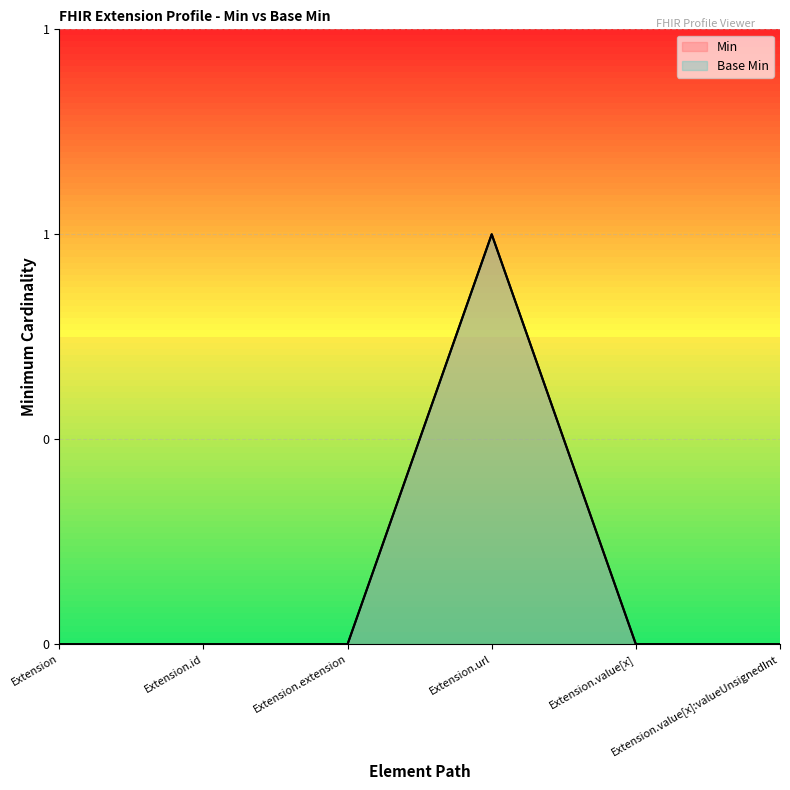

True or false: Base Min has more than 1 points higher than both neighbors.

False